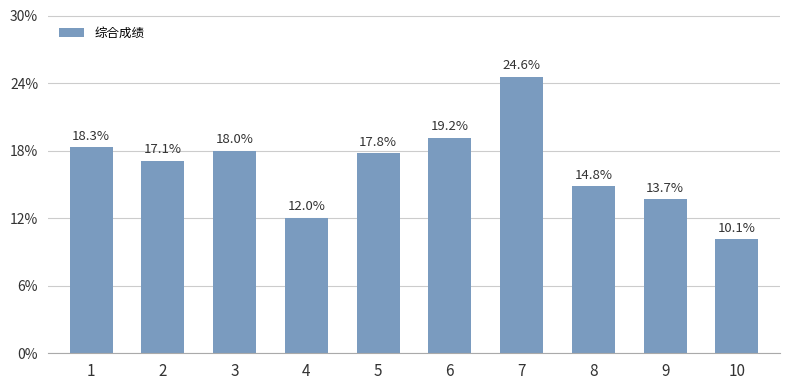

List the labels in order of value, smallest first.

10, 4, 9, 8, 2, 5, 3, 1, 6, 7